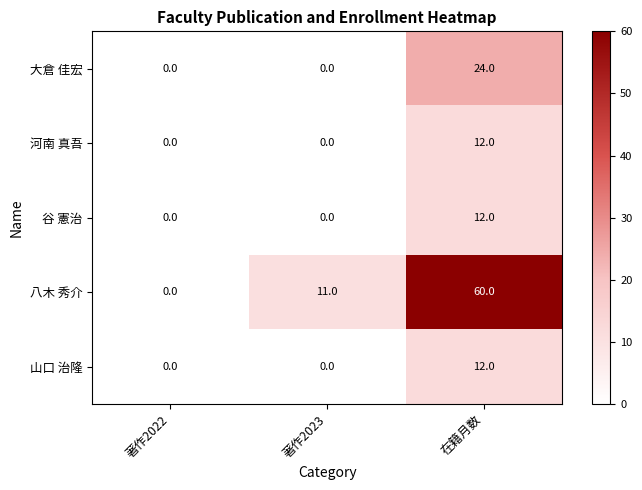

What is the difference between the maximum and minimum values in the 八木 秀介 series?

60